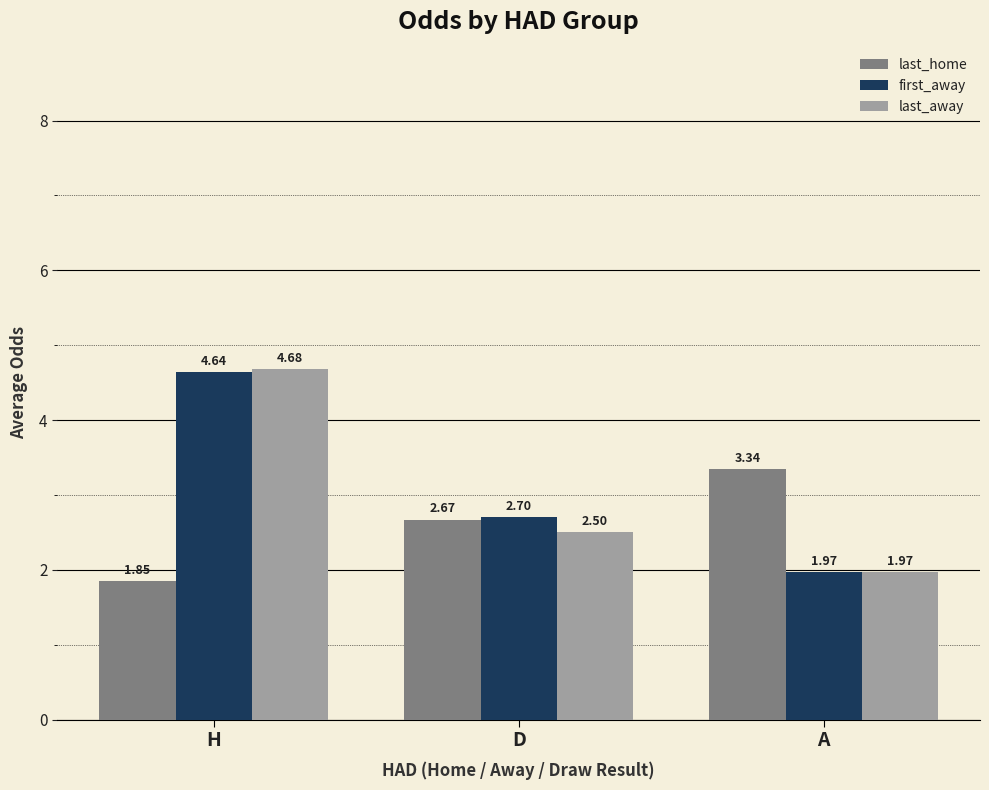

True or false: first_away has a value of 2.7 at D.

True